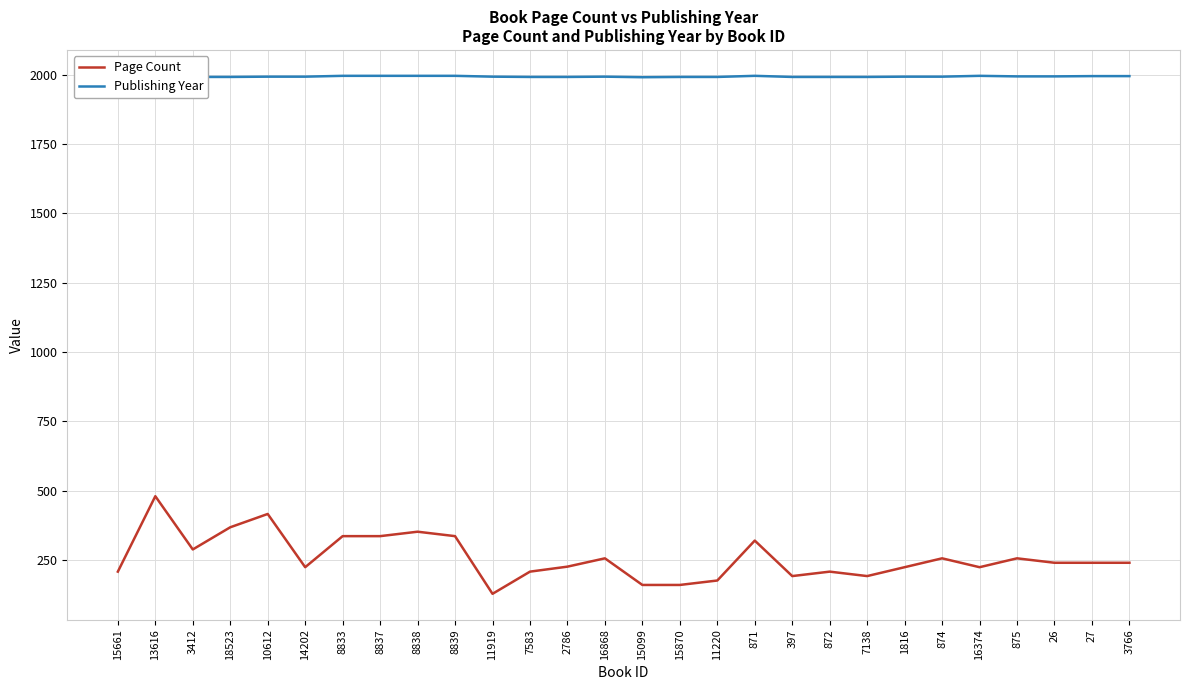

Where is the first local minimum for Page Count?

3412